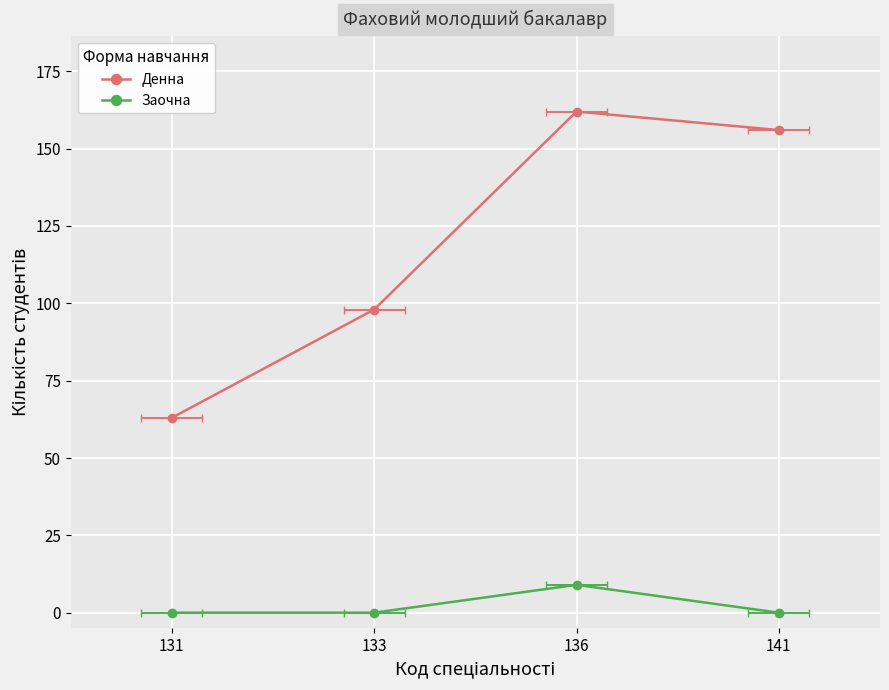

True or false: Заочна has more than 0 interior local peaks.

True